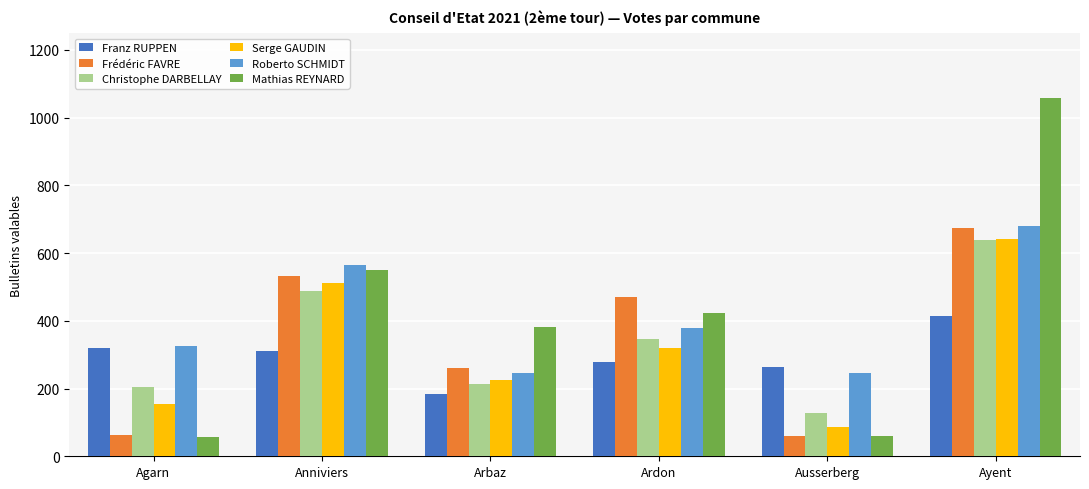

How many distinct data groups are displayed?

6